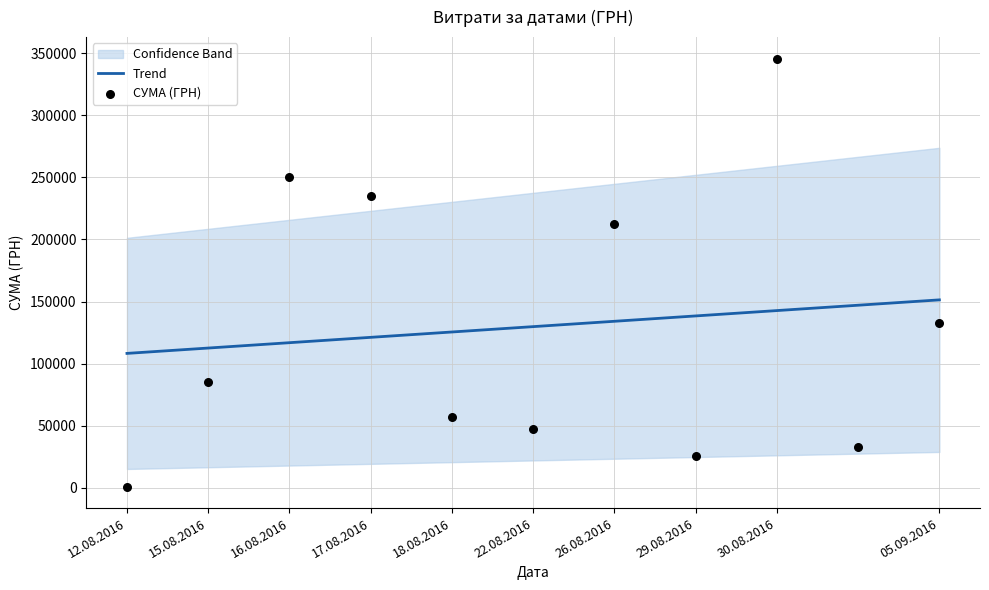

At how many categories does at least one series exceed 128912?

8